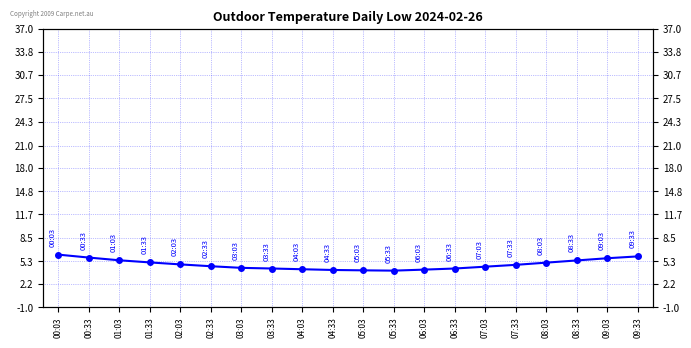

Where is the data nearest to the value 5?

08:03